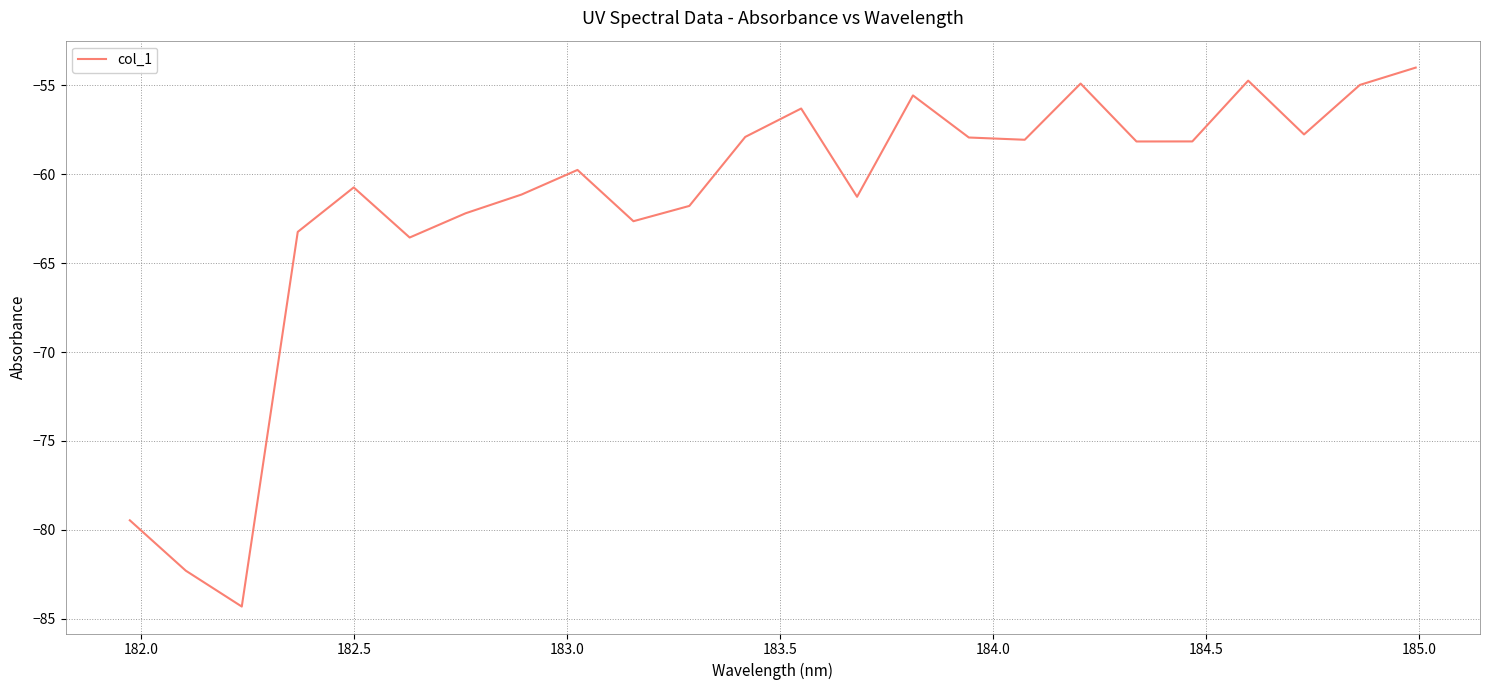

What is the difference between the maximum and minimum values?

30.3